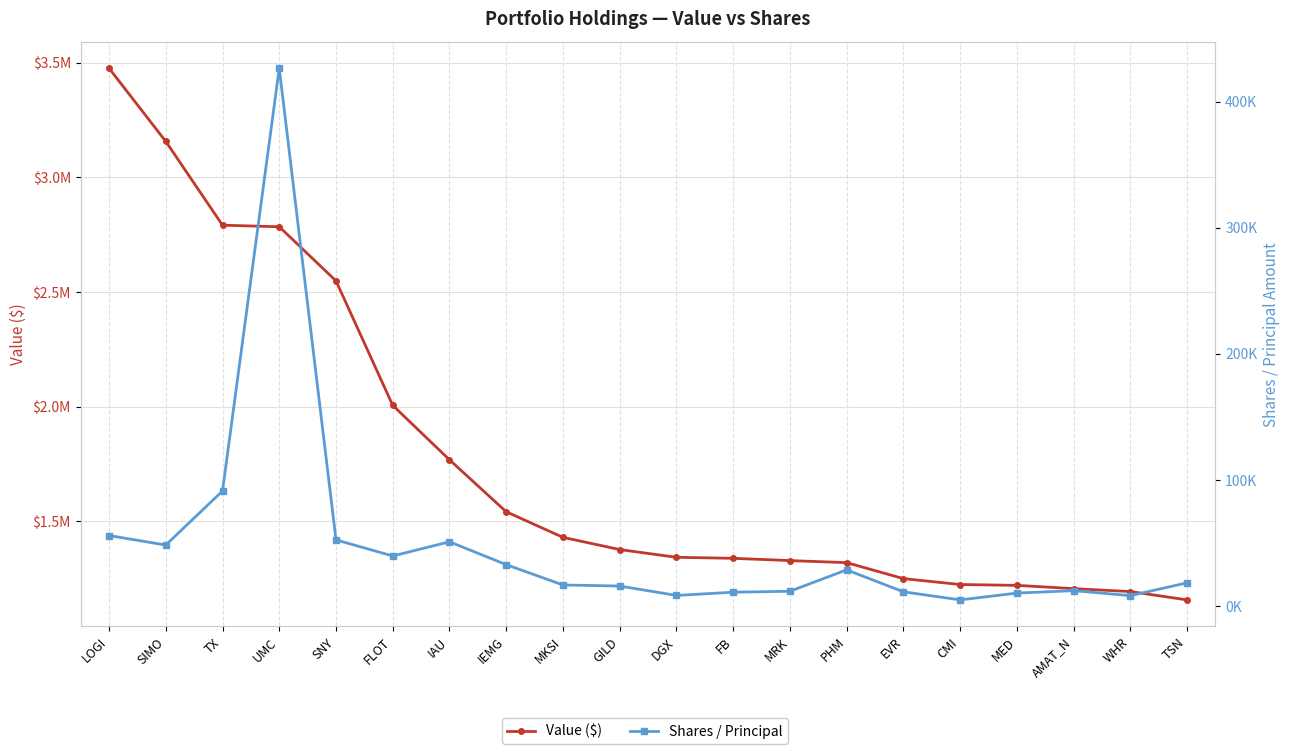

Is the value of Shares / Principal at GILD greater than the value of Value ($) at PHM?

No